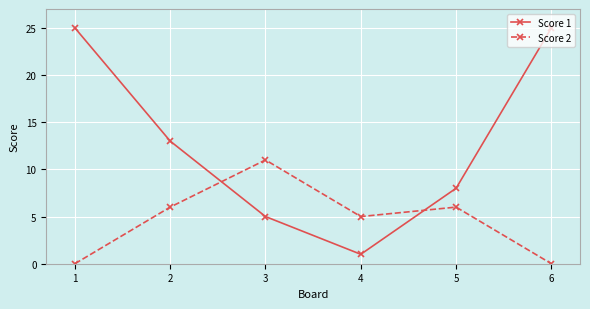

What value does the Score 1 series have at 4?

1